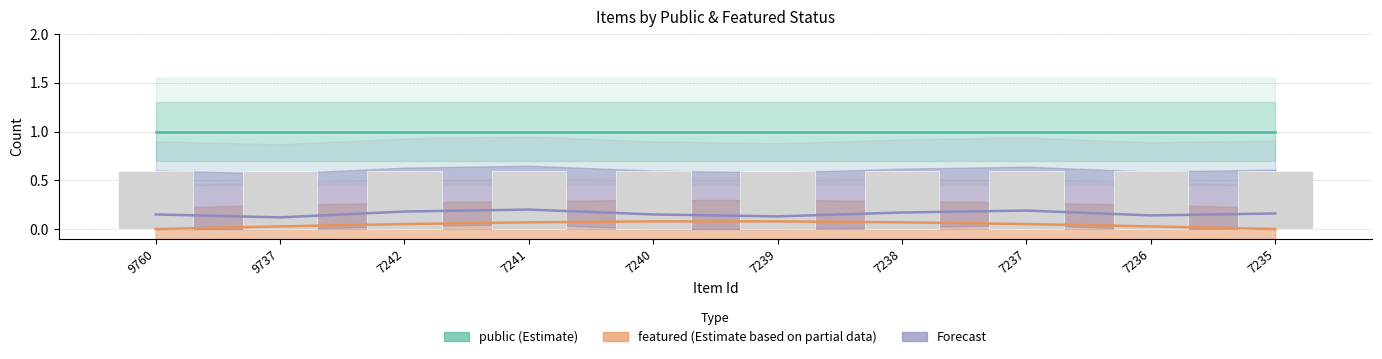

Is it true that public (Estimate) equals 1.3 at 7235?

False